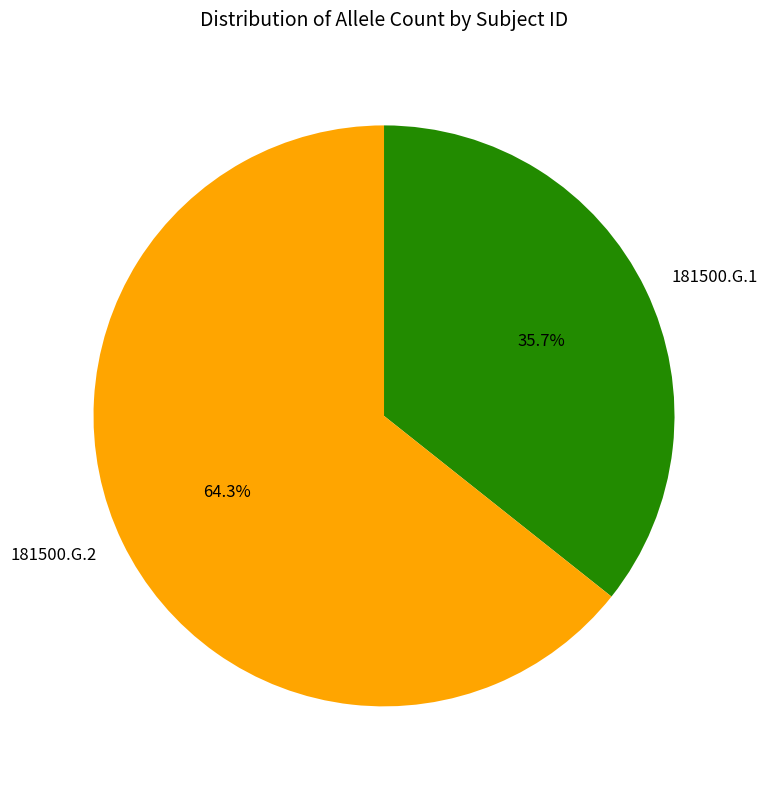

True or false: 181500.G.1 accounts for 25% of the total.

False